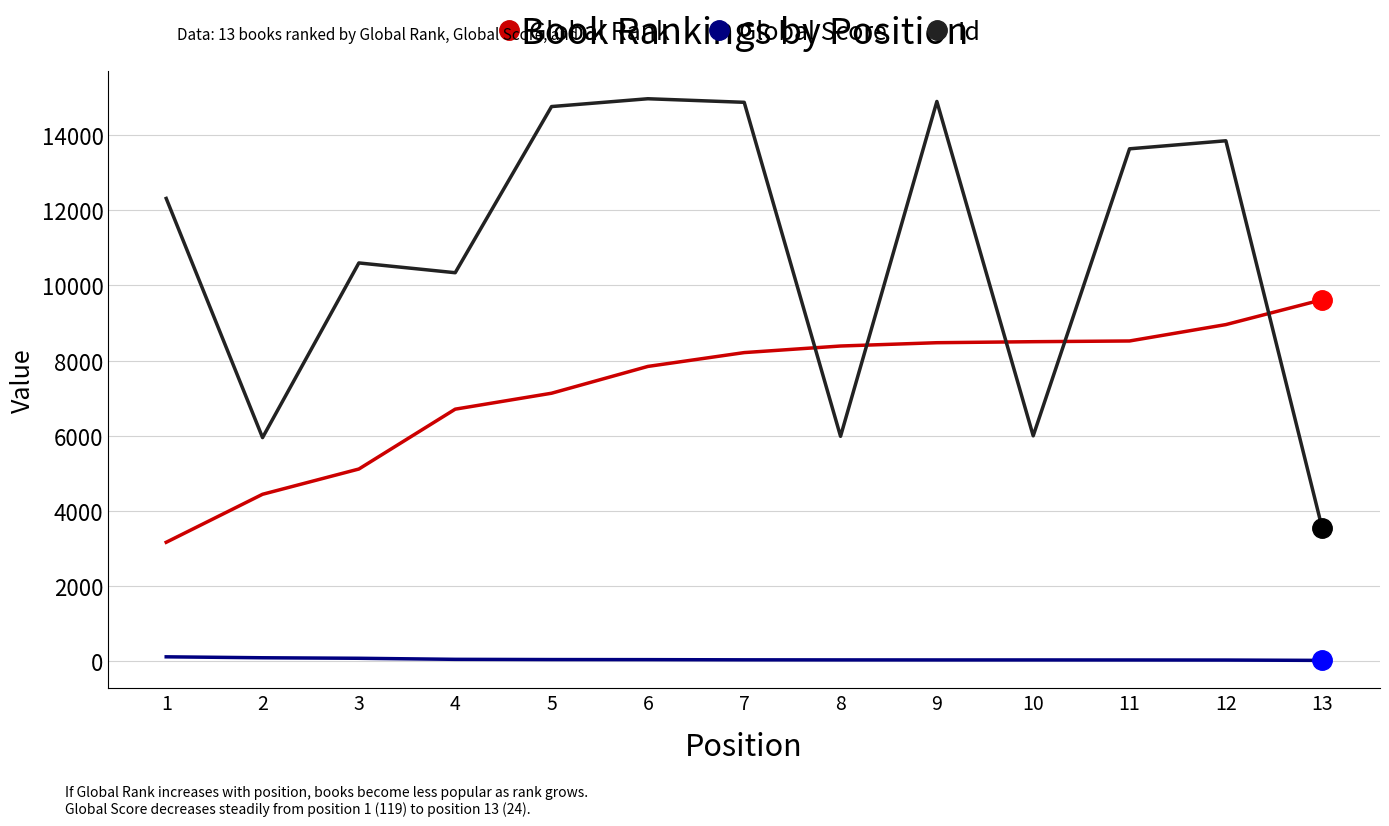

Rank the series by their maximum value, from highest to lowest.

Id, Global Rank, Global Score